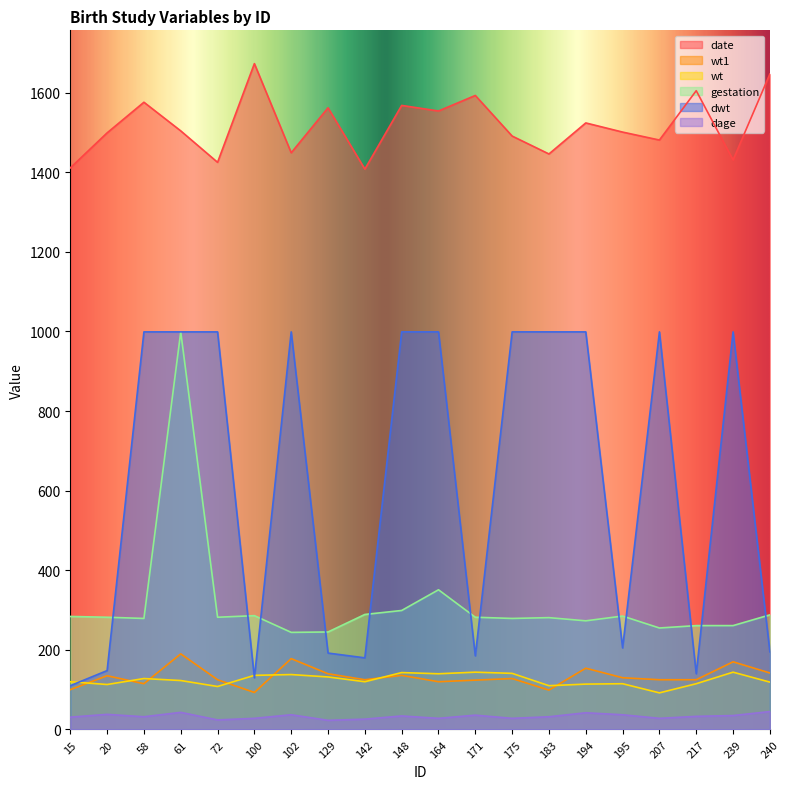

What is the difference between the maximum and minimum values in the dage series?

22